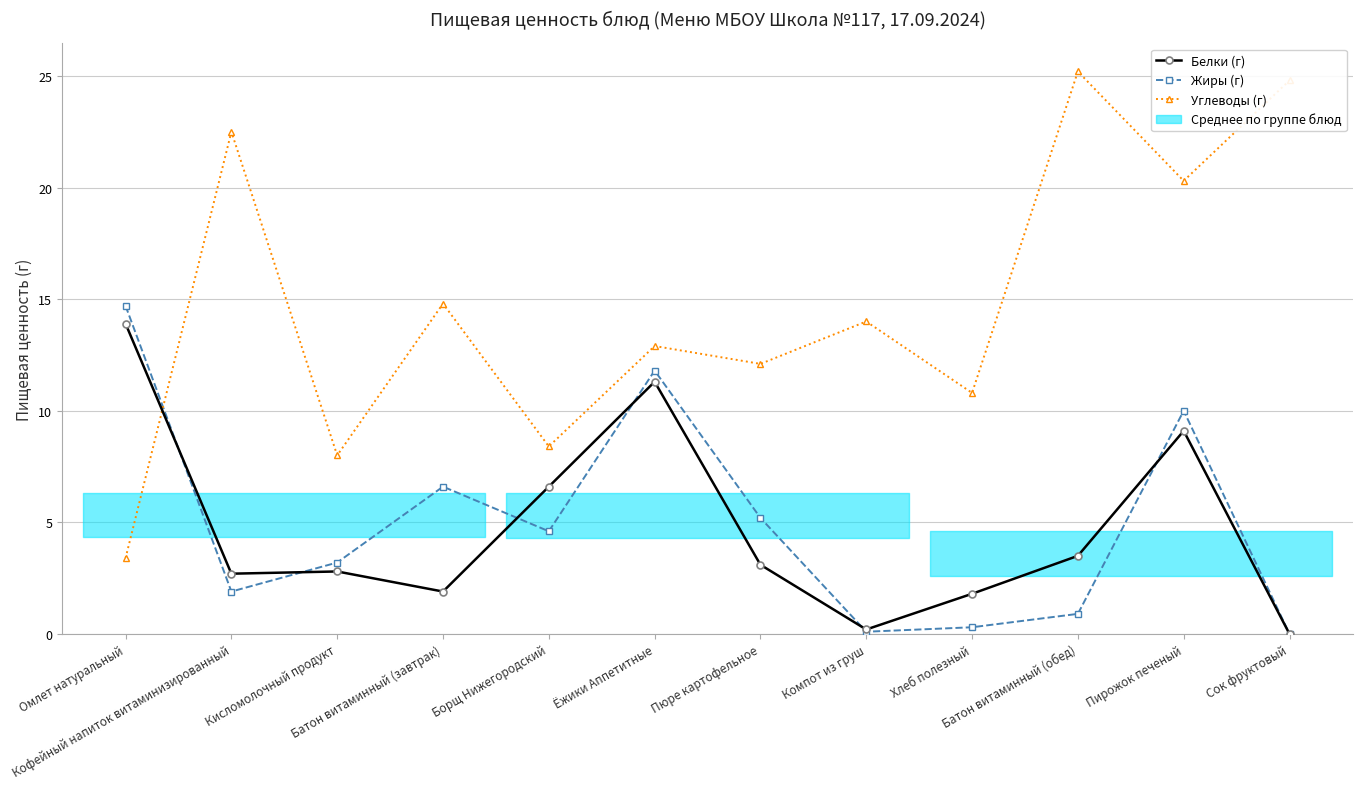

Reading left to right, what are all the values shown in this chart?

Белки (г): Омлет натуральный=13.9	Кофейный напиток витаминизированный=2.7	Кисломолочный продукт=2.8	Батон витаминный (завтрак)=1.9	Борщ Нижегородский=6.6	Ёжики Аппетитные=11.3	Пюре картофельное=3.1	Компот из груш=0.2	Хлеб полезный=1.8	Батон витаминный (обед)=3.5	Пирожок печеный=9.1	Сок фруктовый=0.0
Жиры (г): Омлет натуральный=14.7	Кофейный напиток витаминизированный=1.9	Кисломолочный продукт=3.2	Батон витаминный (завтрак)=6.6	Борщ Нижегородский=4.6	Ёжики Аппетитные=11.8	Пюре картофельное=5.2	Компот из груш=0.1	Хлеб полезный=0.3	Батон витаминный (обед)=0.9	Пирожок печеный=10.0	Сок фруктовый=0.0
Углеводы (г): Омлет натуральный=3.4	Кофейный напиток витаминизированный=22.5	Кисломолочный продукт=8.0	Батон витаминный (завтрак)=14.8	Борщ Нижегородский=8.4	Ёжики Аппетитные=12.9	Пюре картофельное=12.1	Компот из груш=14.0	Хлеб полезный=10.8	Батон витаминный (обед)=25.2	Пирожок печеный=20.3	Сок фруктовый=24.8